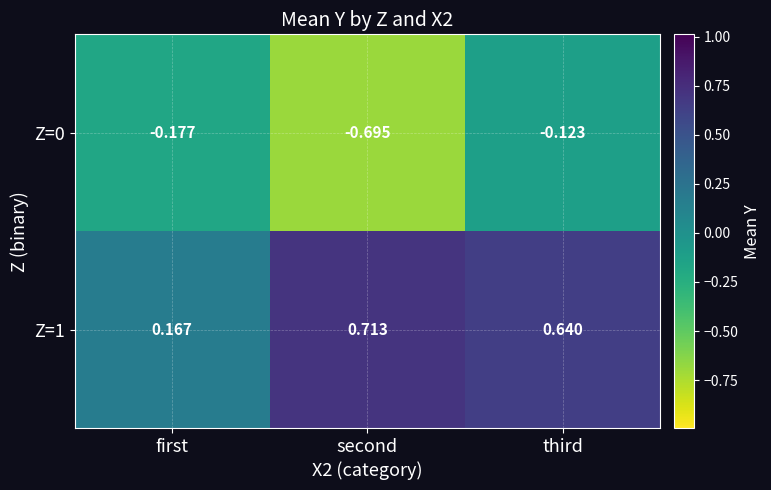

At which category does the chart reach its minimum across all series?

second